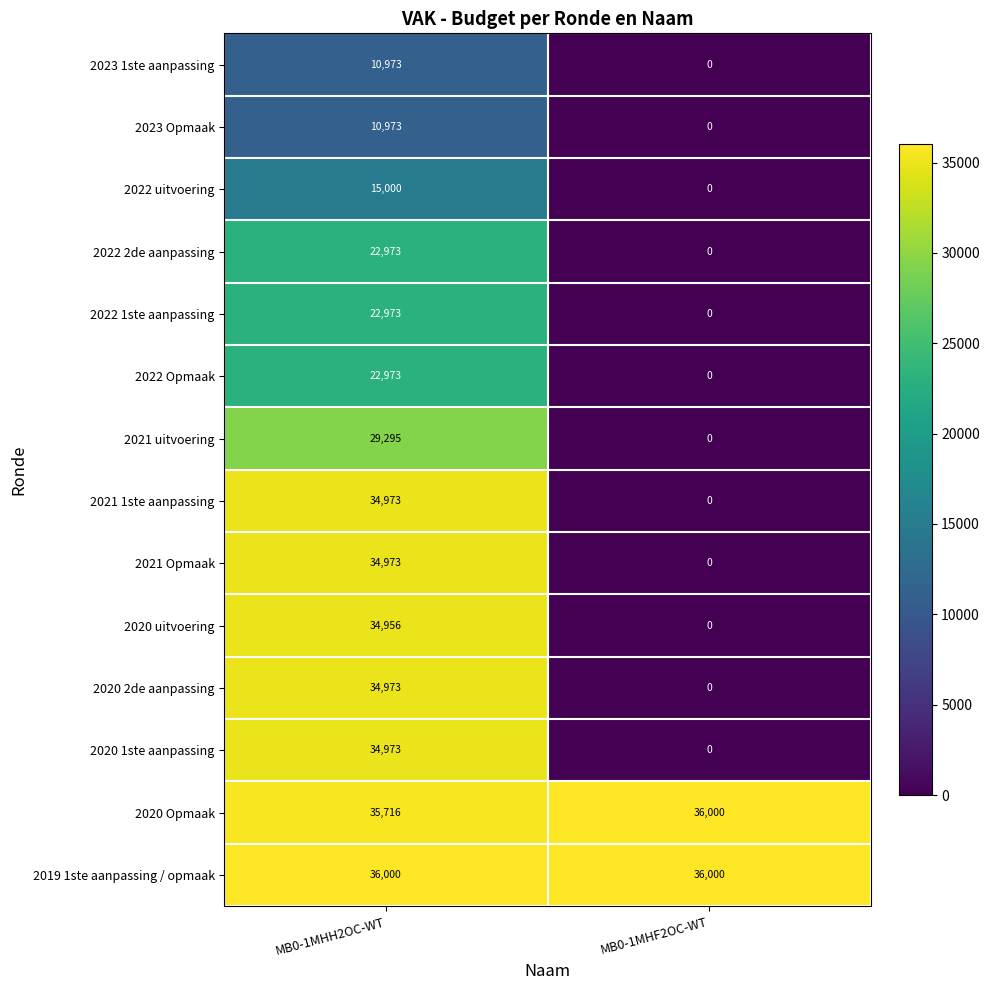

Rank the categories by 2022 Opmaak value from lowest to highest.

MB0-1MHF2OC-WT, MB0-1MHH2OC-WT